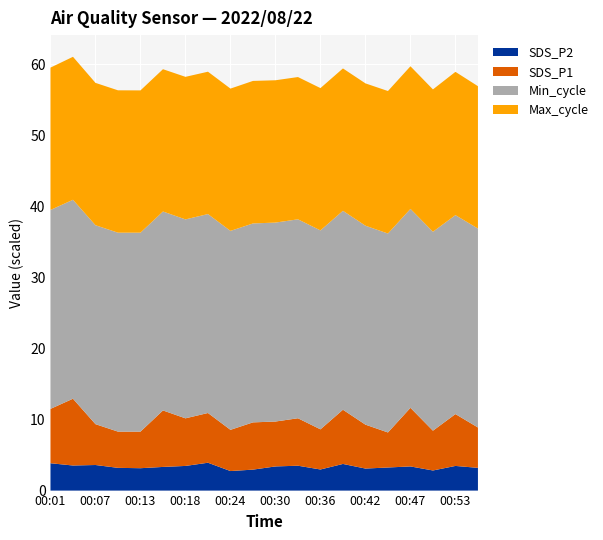

What is the total value across all series at 00:36?

56.6